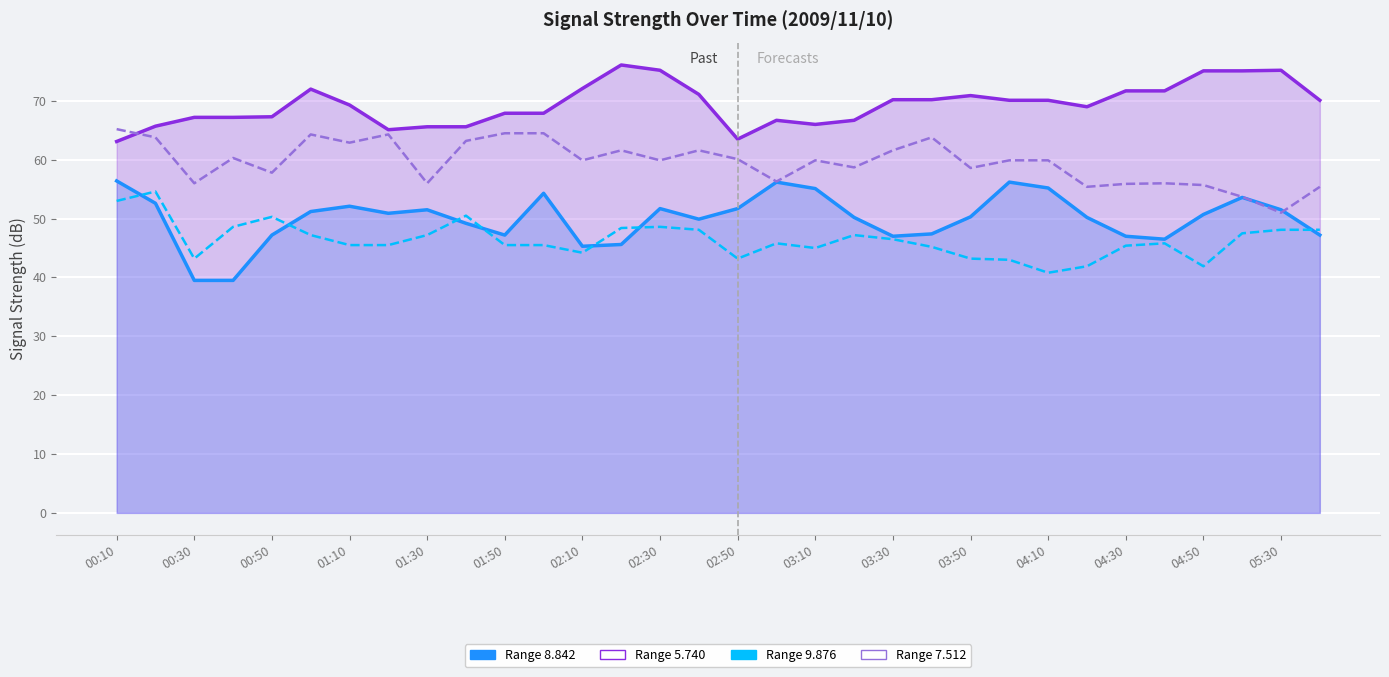

Does the chart display data point markers on the line(s)?

No